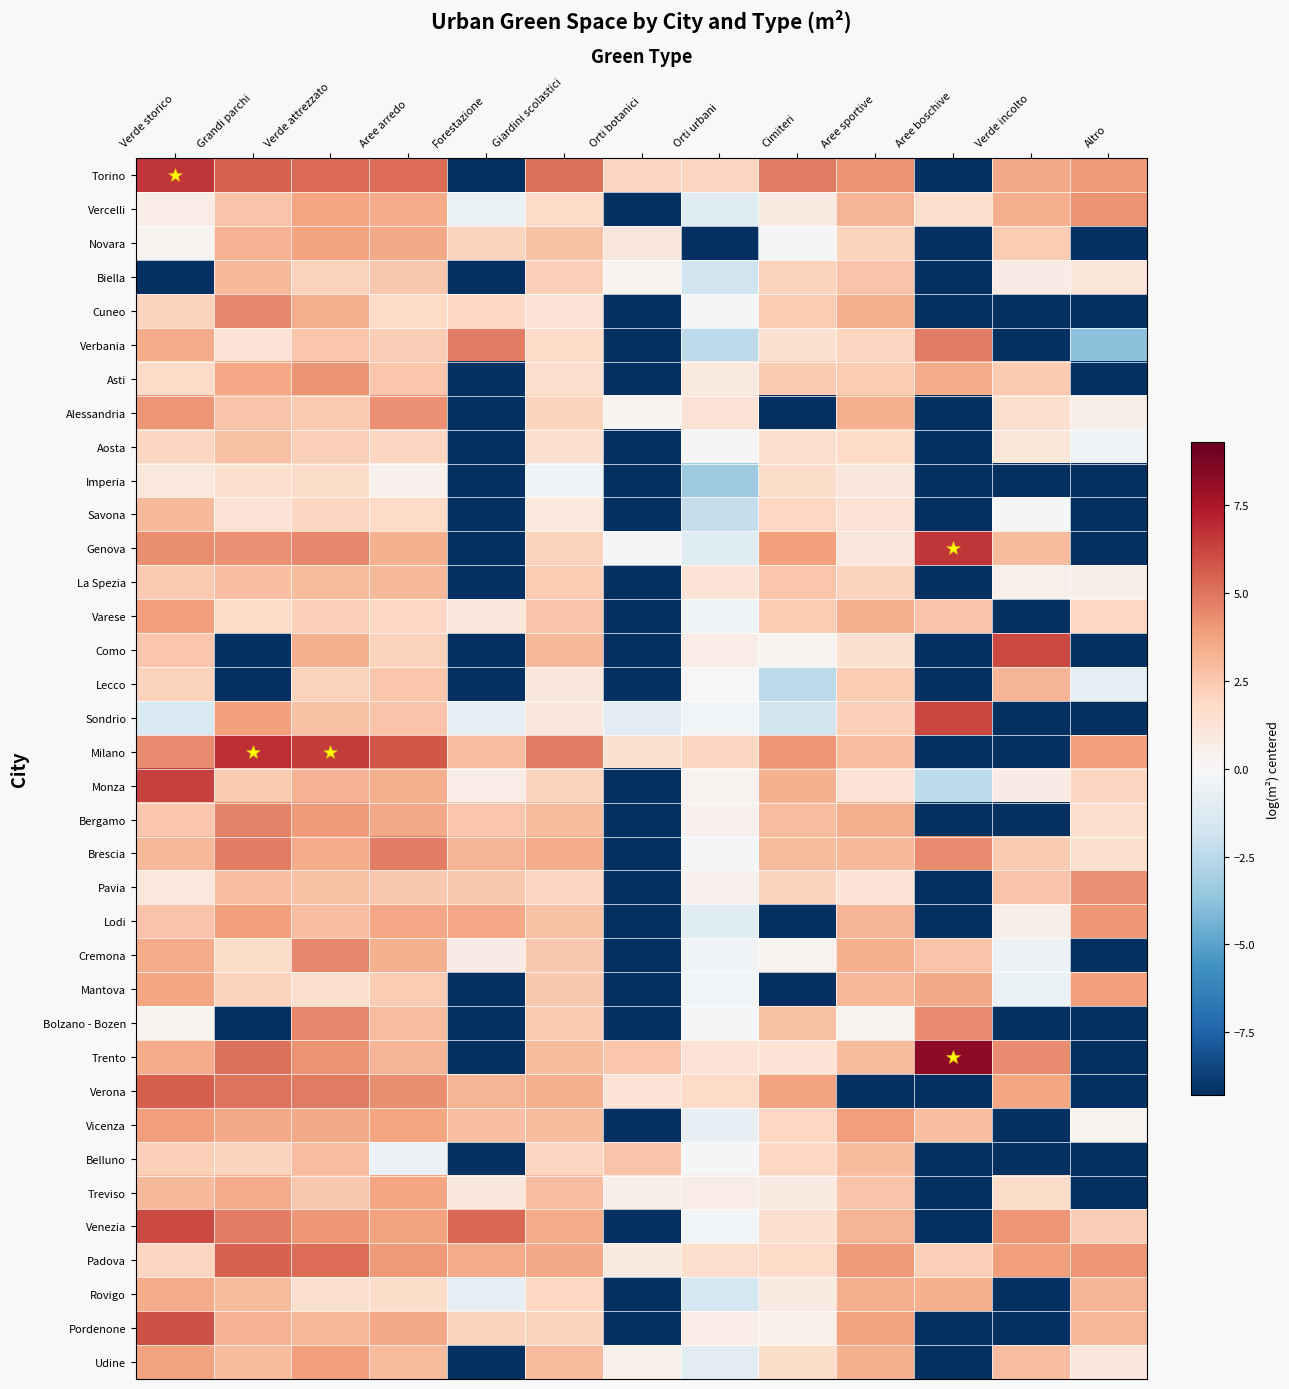

At how many categories does at least one series exceed 0?

13